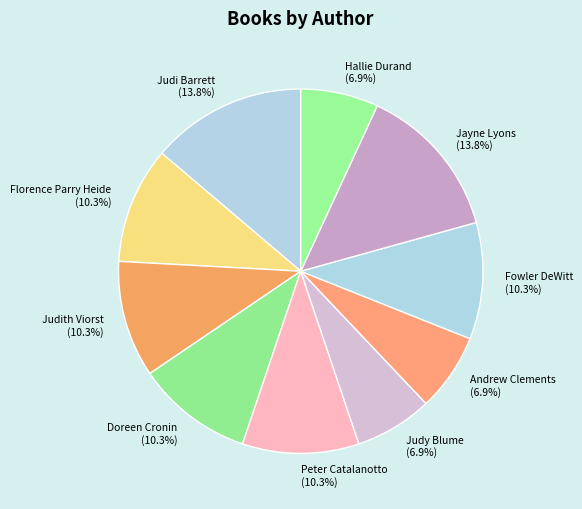

To the nearest percent, what is the combined percentage of Judith Viorst and Fowler DeWitt?

21%